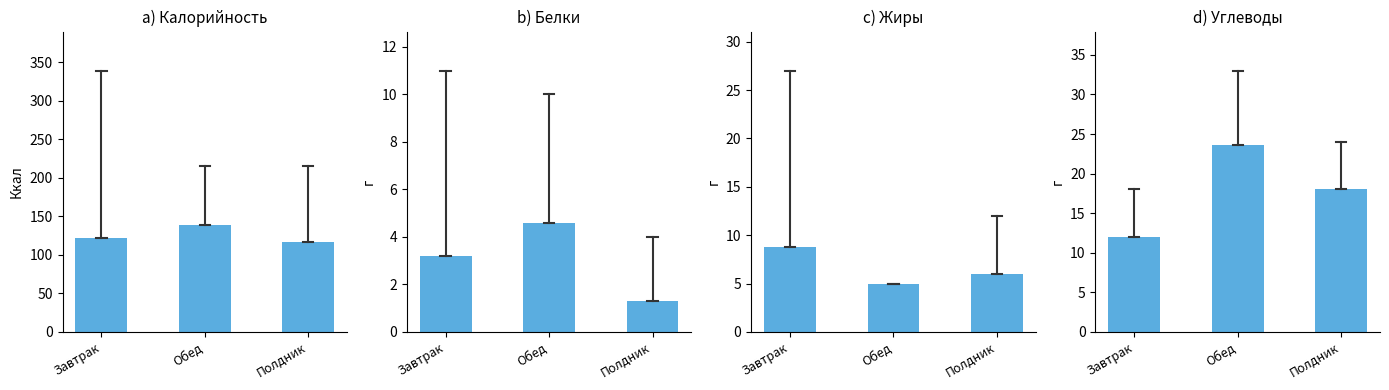

Which series has the largest range (max minus min)?

Калорийность